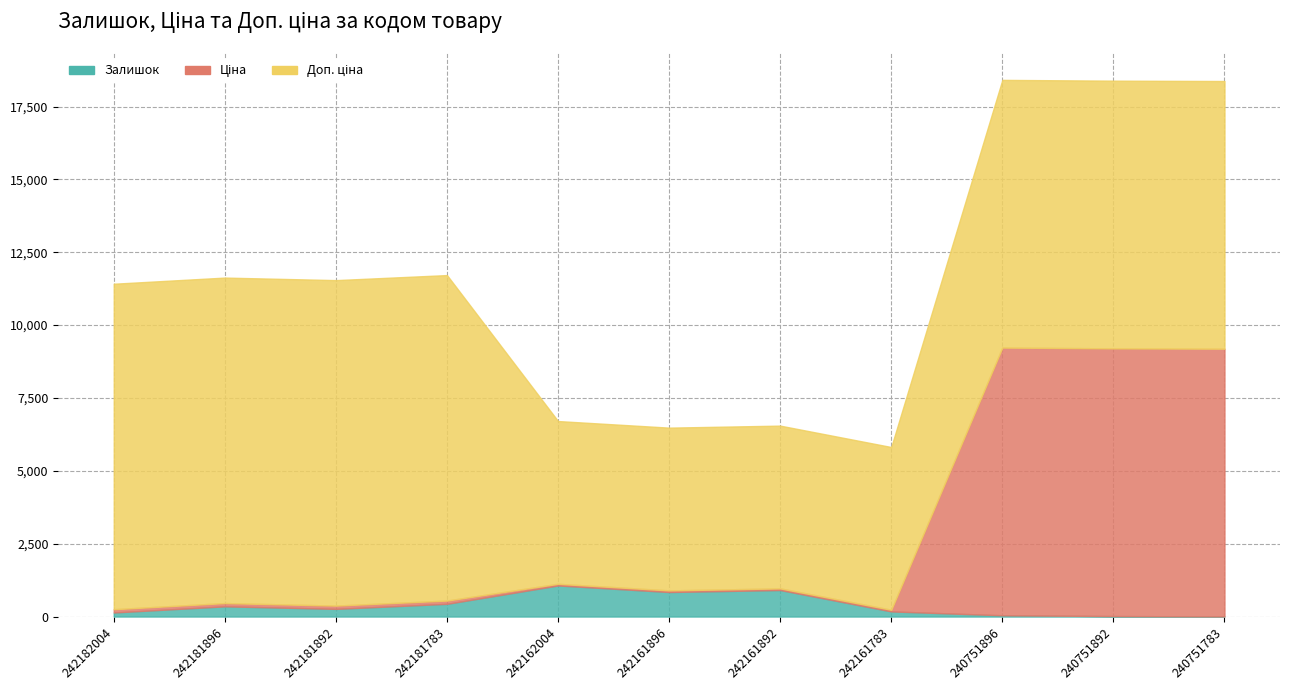

What is the difference between the second highest and minimum values in the Ціна series?

9130.0